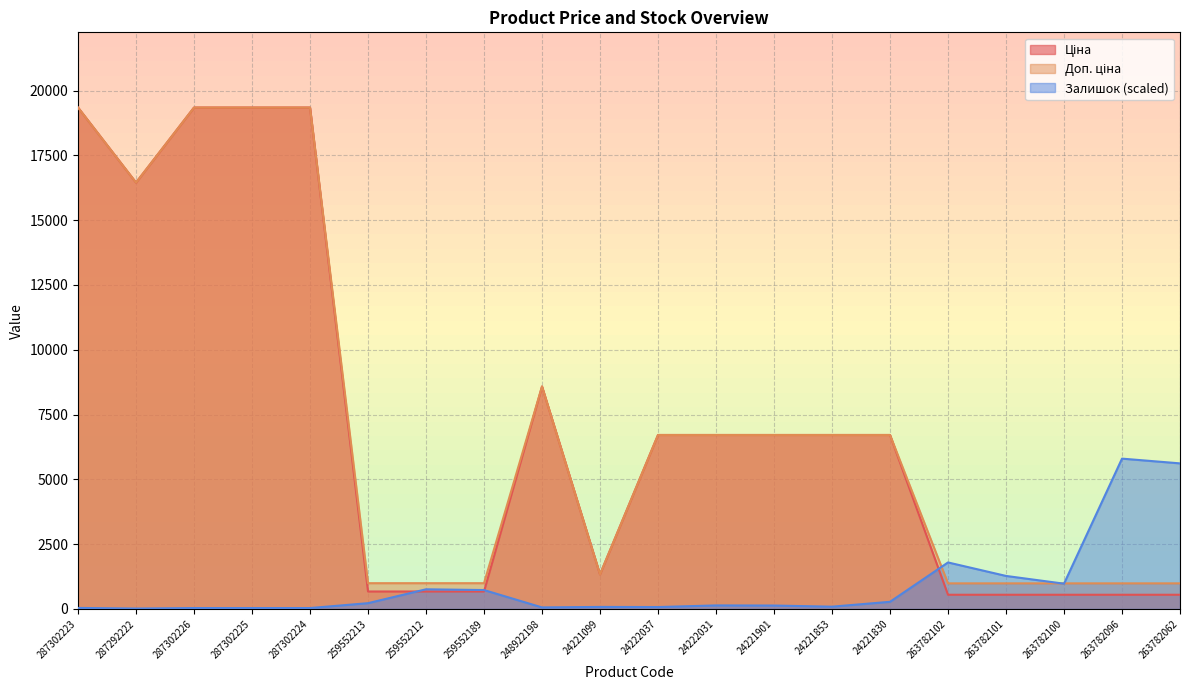

What is the maximum value for Ціна?

19343.1